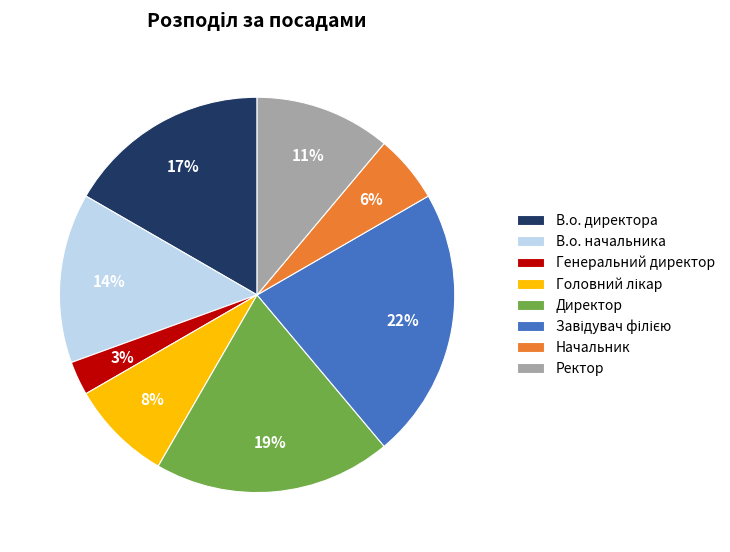

To the nearest percent, what is the average slice percentage?

12%